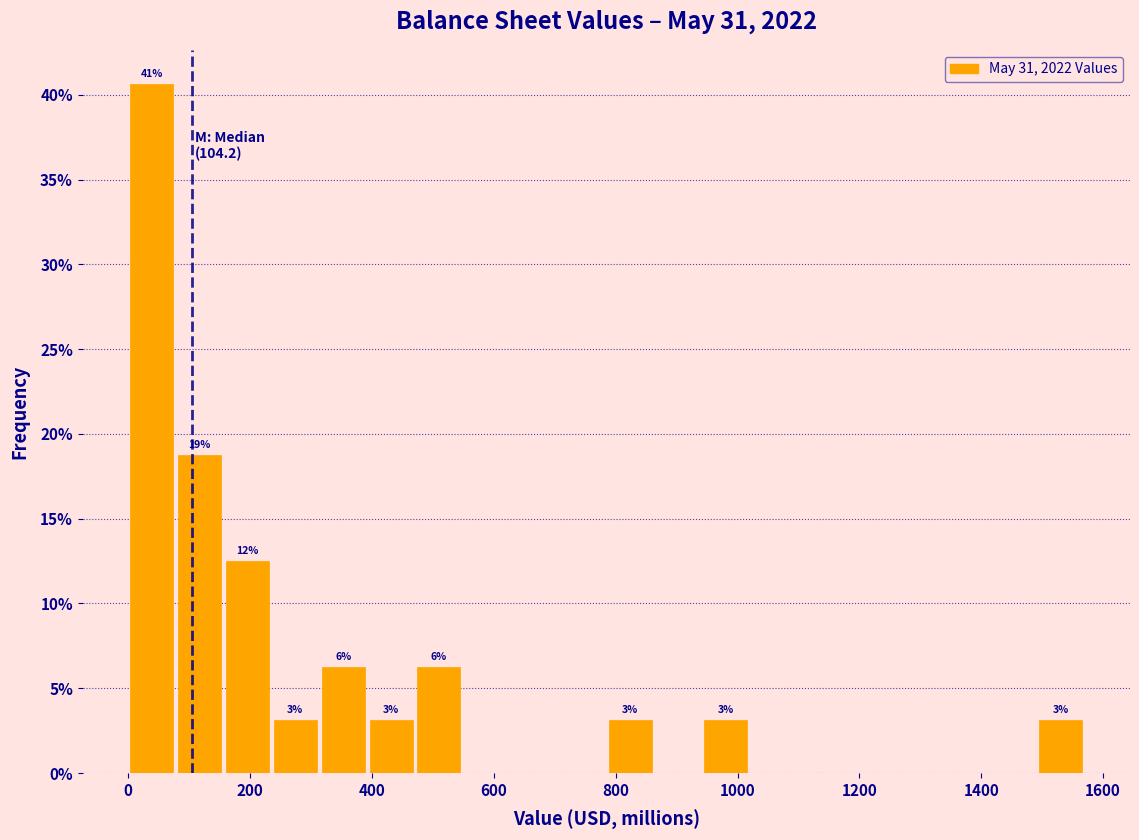

Around what value on the x-axis is the tallest bar? Give the approximate position of its centre, as read against the axis.

40